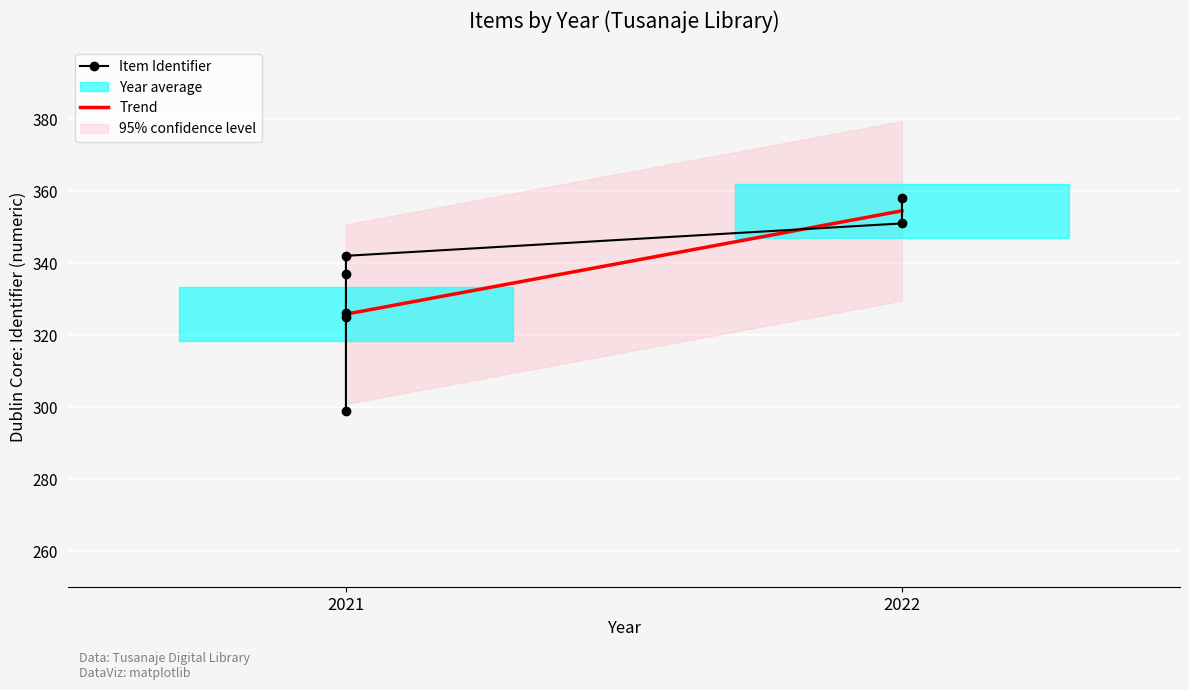

What is the highest value of the Trend series?

354.5